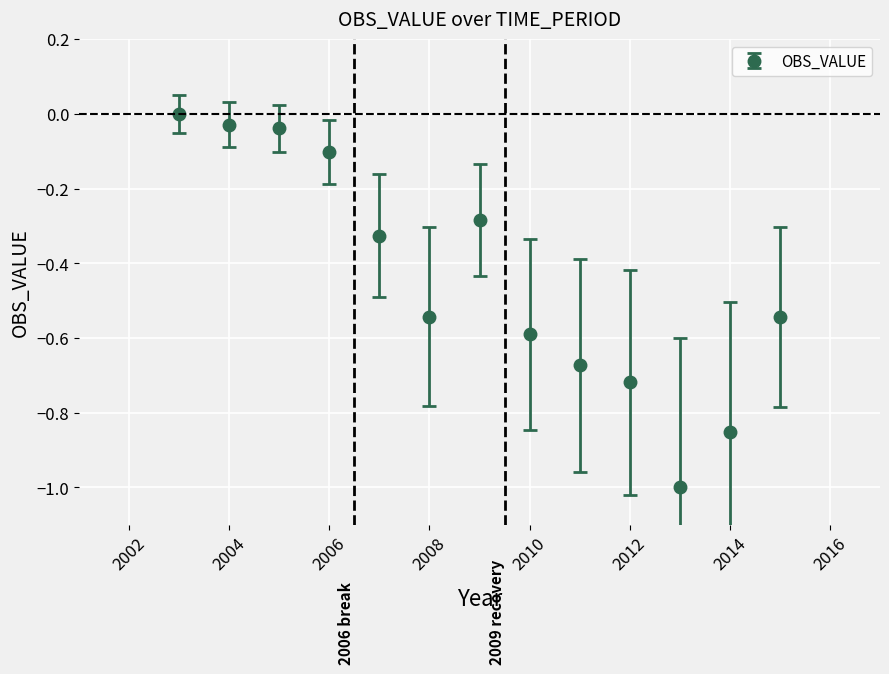

True or false: there are more than 0 points higher than both neighbors.

True